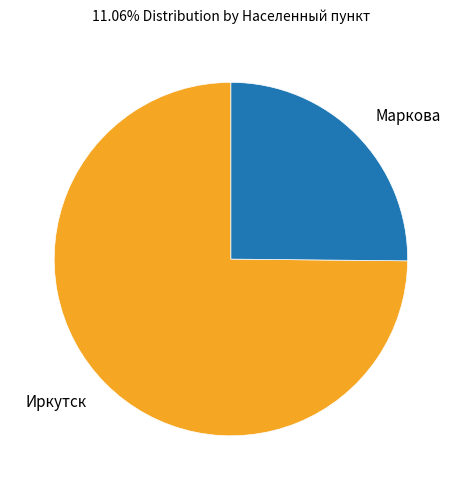

Between Маркова and Иркутск, which is larger?

Иркутск